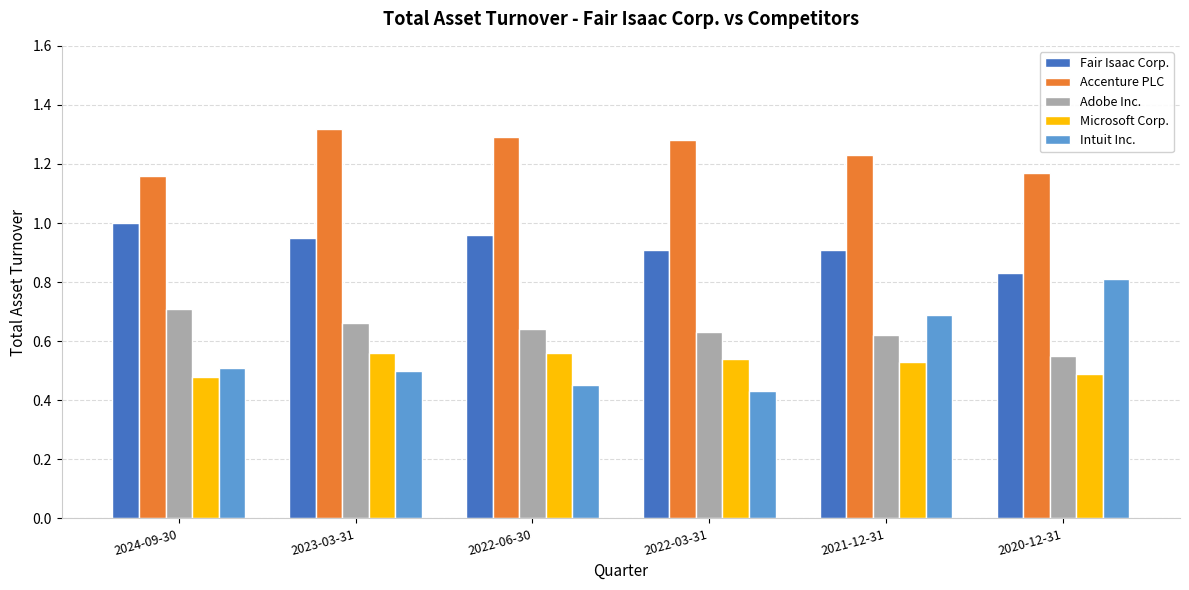

At which label does Fair Isaac Corp. reach its minimum?

2020-12-31